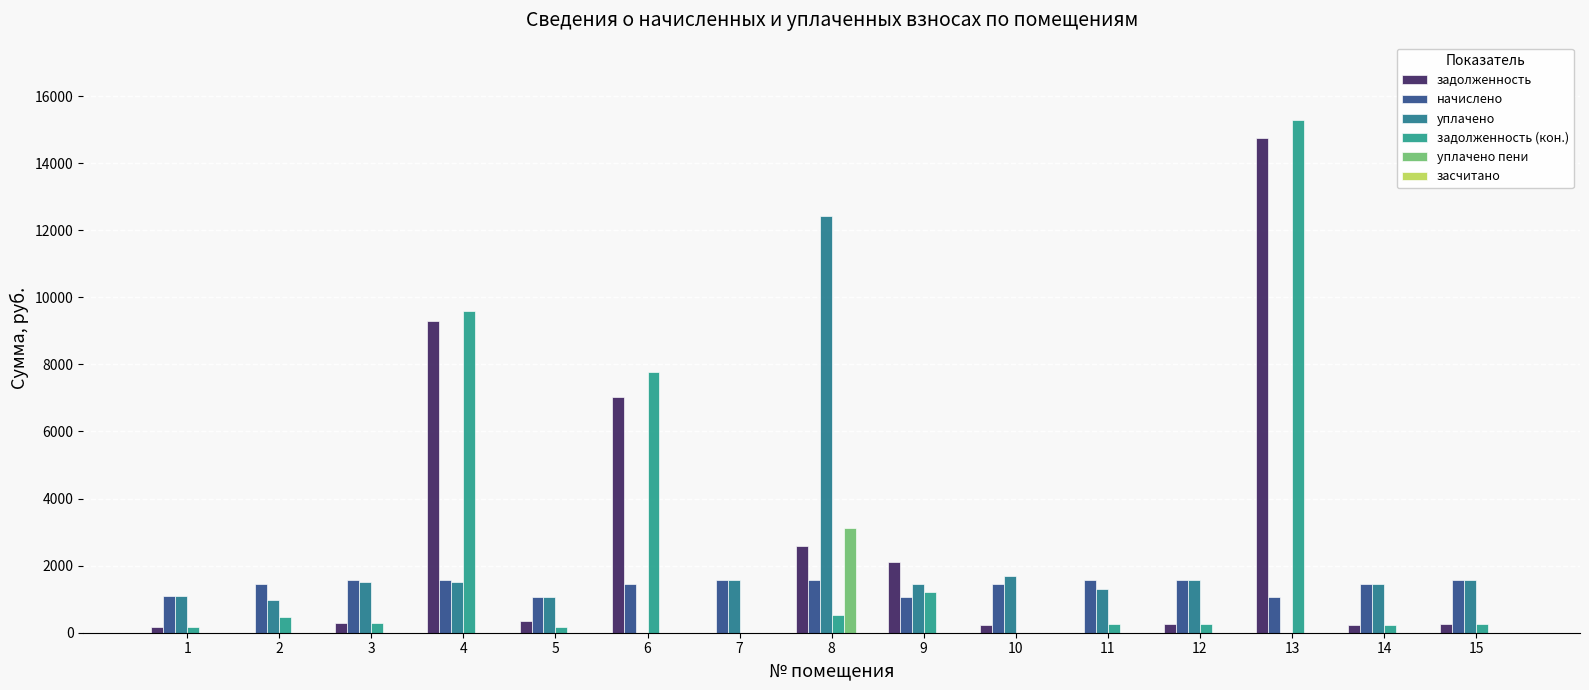

Count the number of data series in this chart.

5